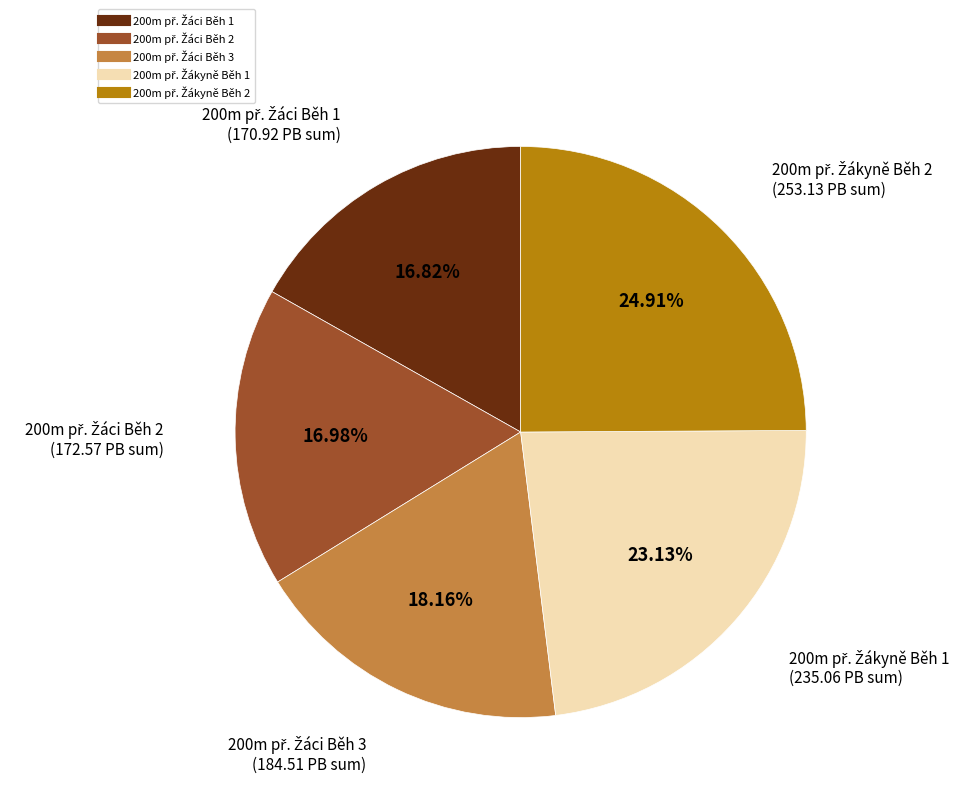

To the nearest percent, what is the average slice percentage?

20%